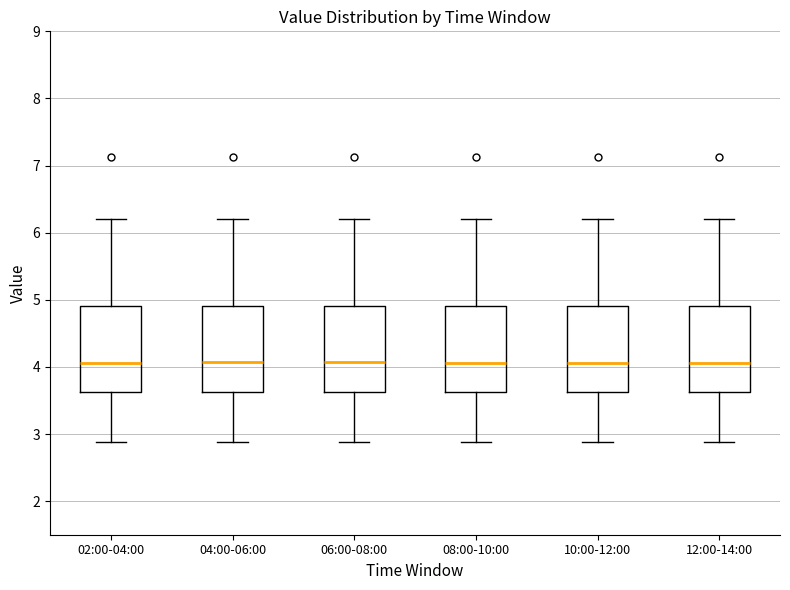

Reading left to right, read every box against the y-axis: the position of its median line, the range the box covers, and the ends of its whiskers. The values are not printed on the chart, so give them approximately, as read against the axis.

02:00-04:00: median 4.1, box 3.6 to 4.9, whiskers 2.9 to 6.2
04:00-06:00: median 4.1, box 3.6 to 4.9, whiskers 2.9 to 6.2
06:00-08:00: median 4.1, box 3.6 to 4.9, whiskers 2.9 to 6.2
08:00-10:00: median 4.1, box 3.6 to 4.9, whiskers 2.9 to 6.2
10:00-12:00: median 4.1, box 3.6 to 4.9, whiskers 2.9 to 6.2
12:00-14:00: median 4.1, box 3.6 to 4.9, whiskers 2.9 to 6.2